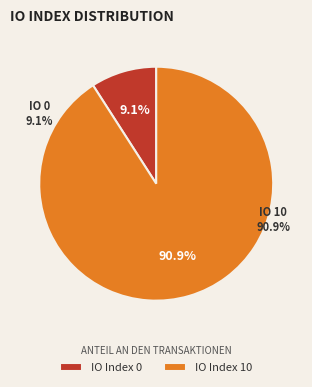

Combined, what portion of the pie is IO Index 10 and IO Index 0?

100.0%